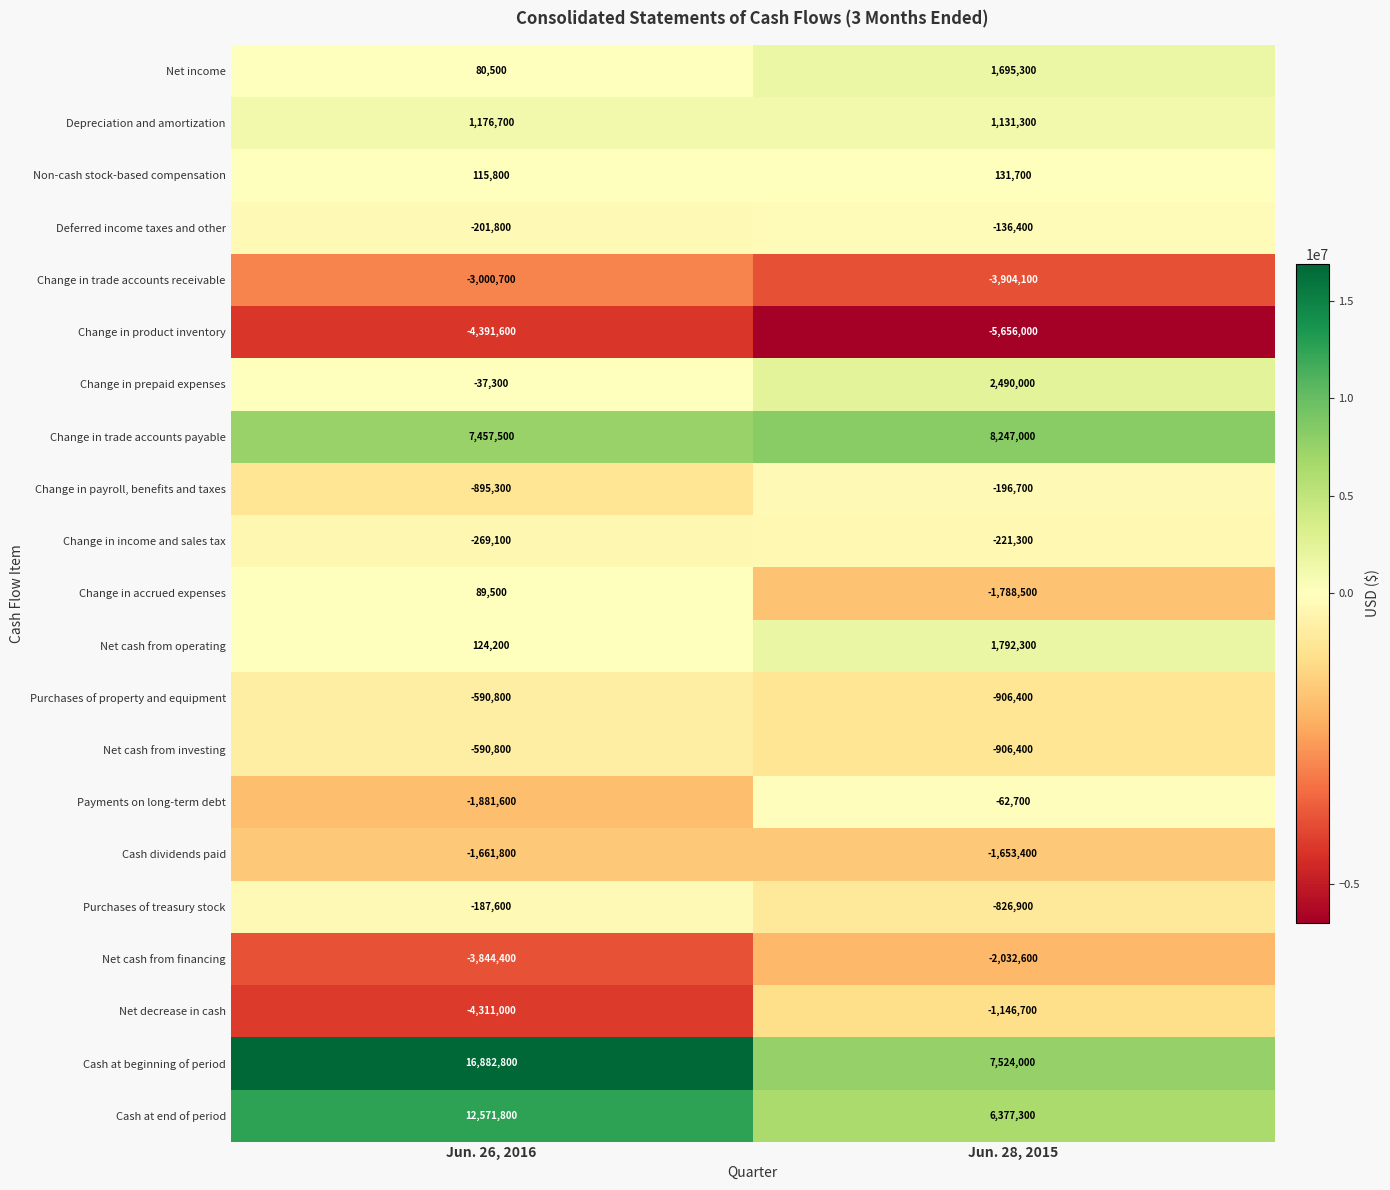

True or false: Change in payroll, benefits and taxes has a value of -895300 at Jun. 26, 2016.

True